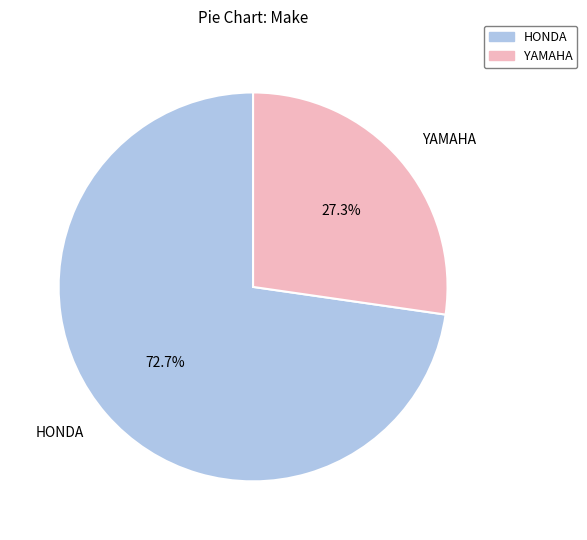

Combined, do HONDA and YAMAHA account for over 50%?

Yes